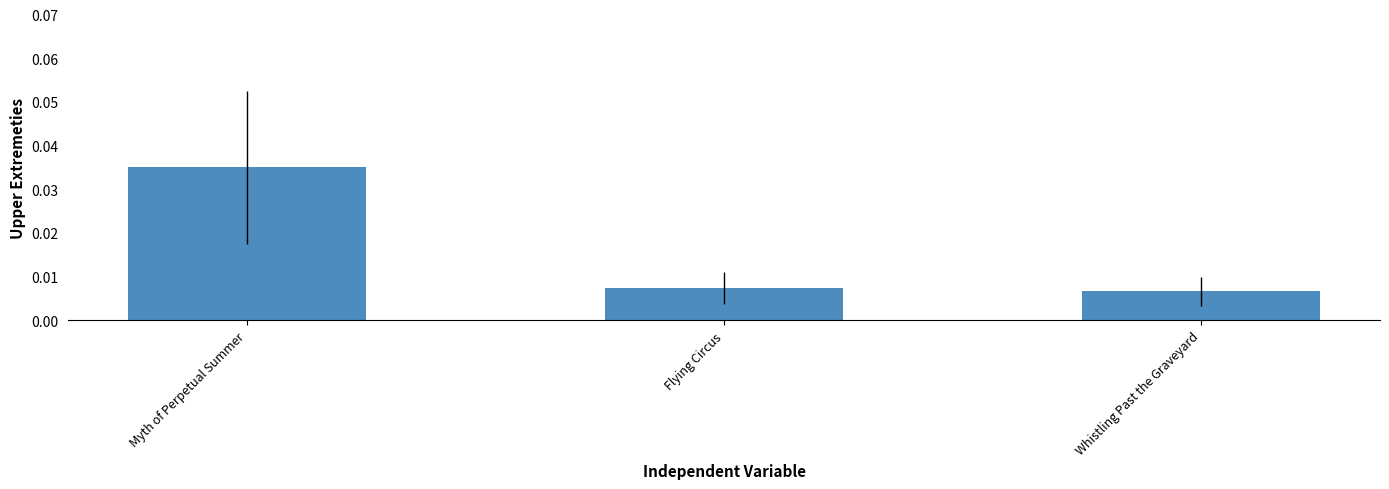

Does the chart contain any negative values?

No